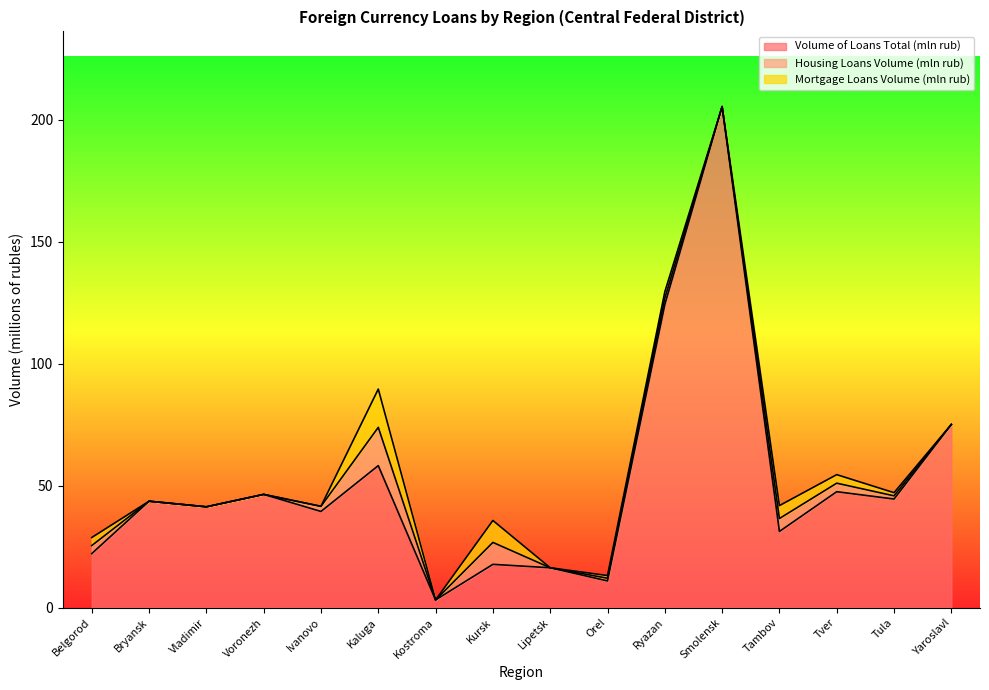

Does the chart have visible grid lines?

No